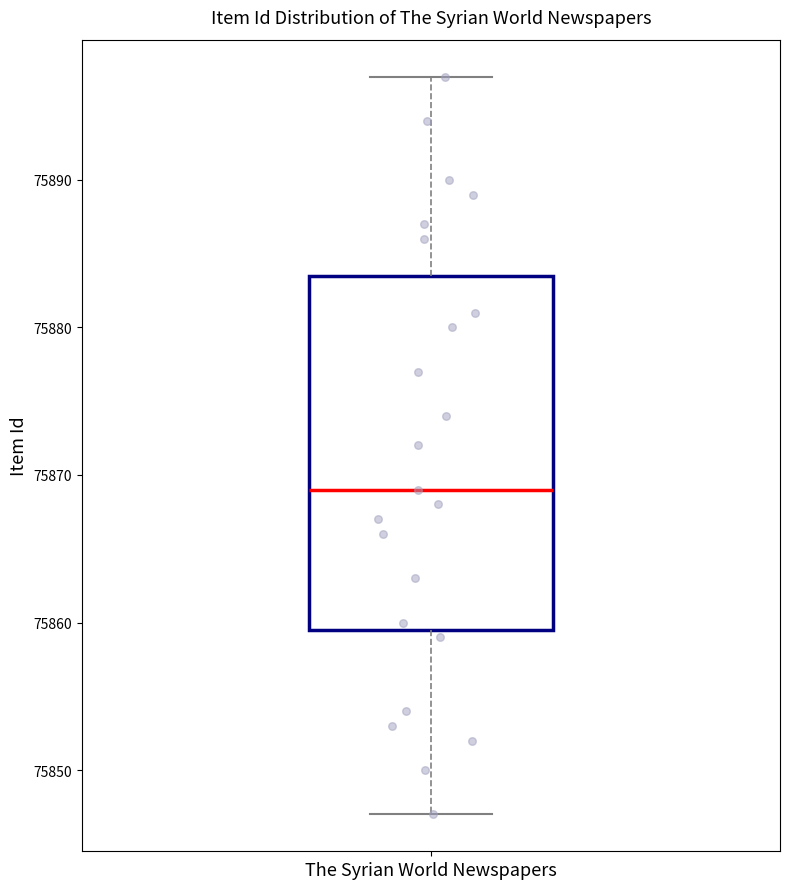

Where does the lower whisker of the box for The Syrian World Newspapers end on the y-axis? The values are not printed on the chart, so give them approximately, as read against the axis.

75847